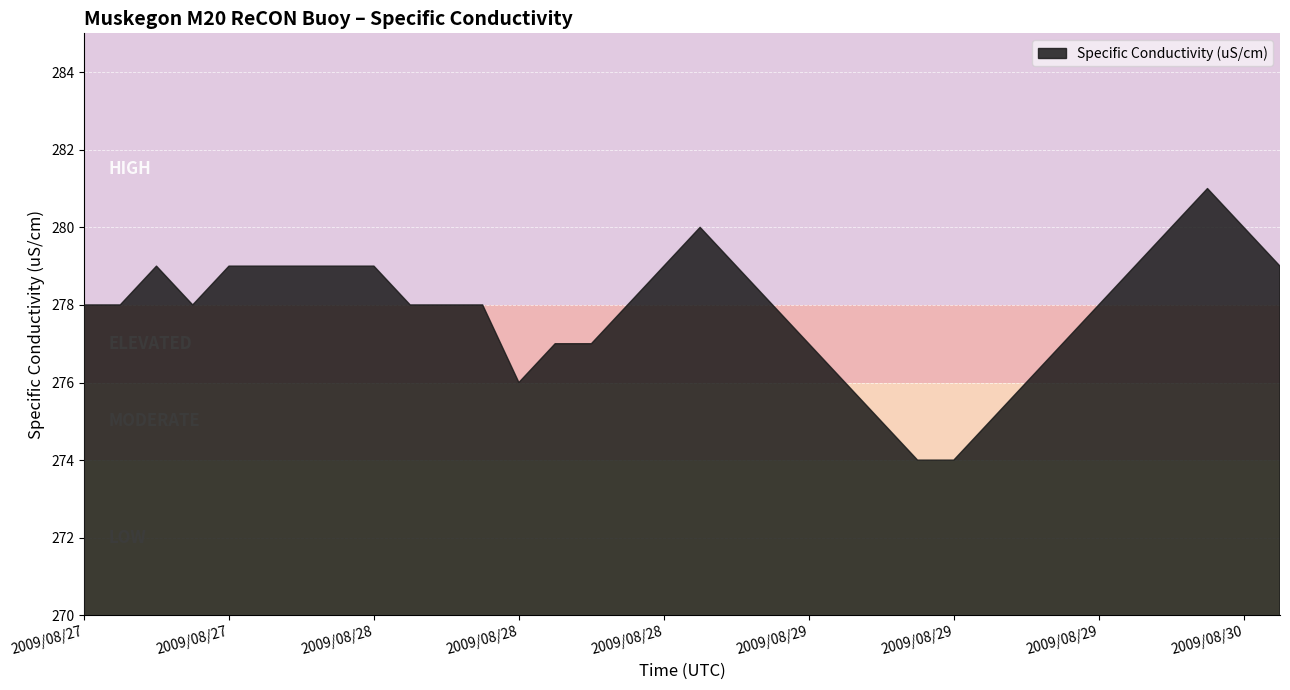

Count the values in the range 277 to 279.

23